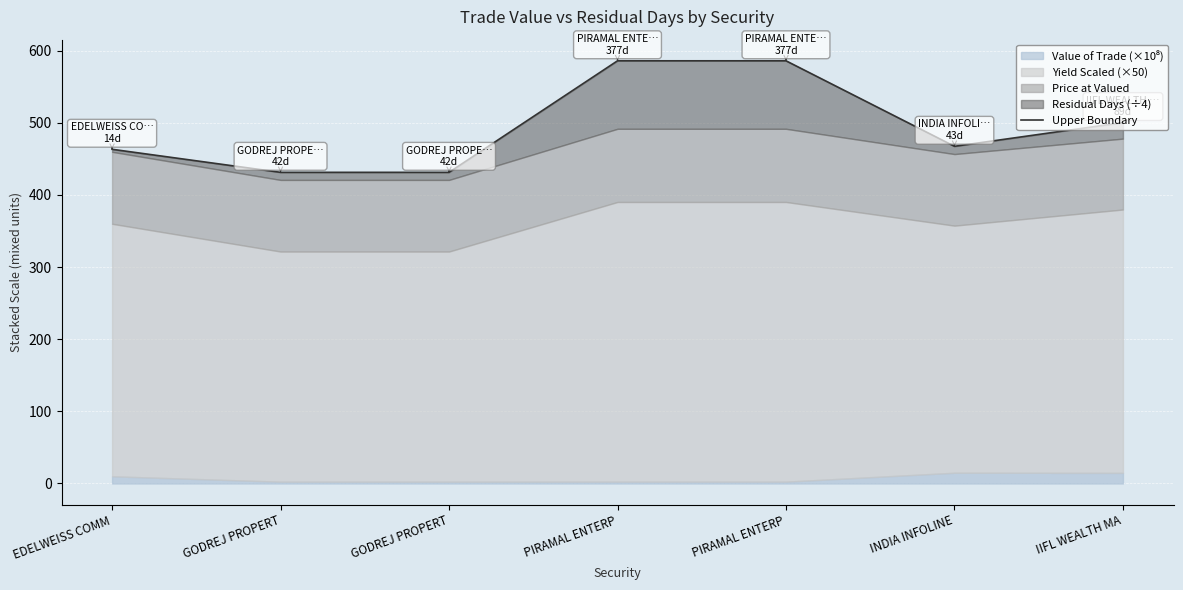

Which label corresponds to the smallest value in the chart?

GODREJ PROPERT